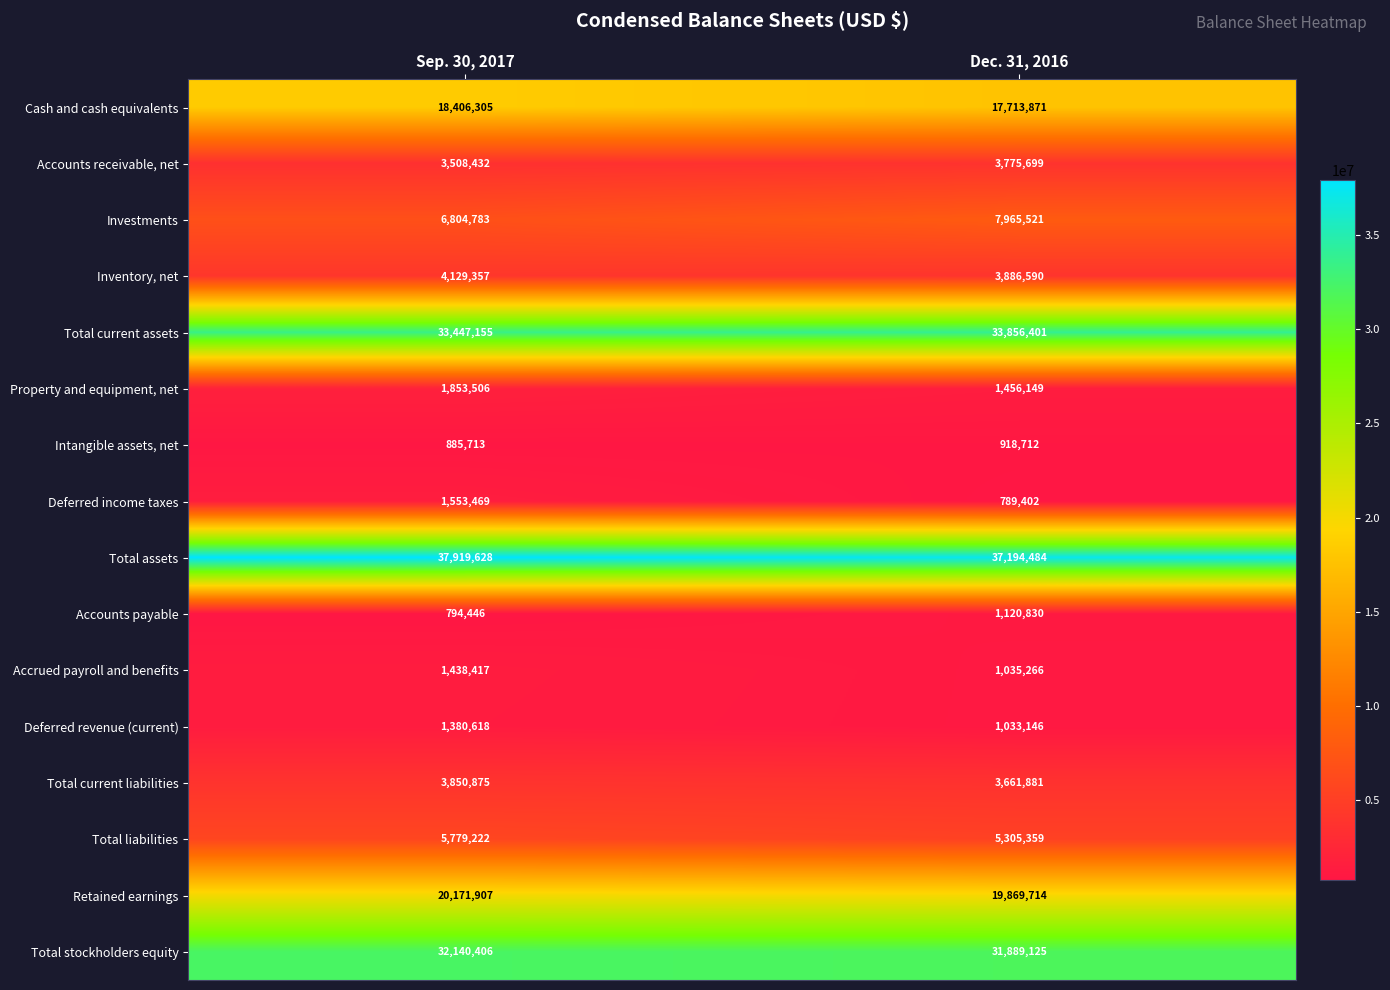

True or false: Total assets has a value of 37919628 at Sep. 30, 2017.

True